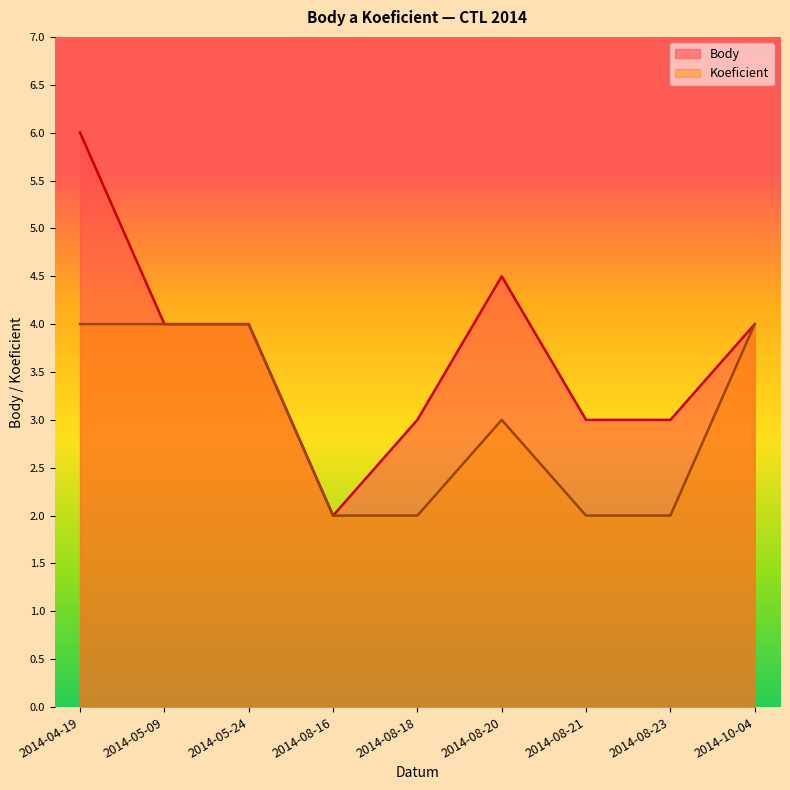

What is the sum of the Koeficient values at 2014-08-20 and 2014-08-23?

5.0